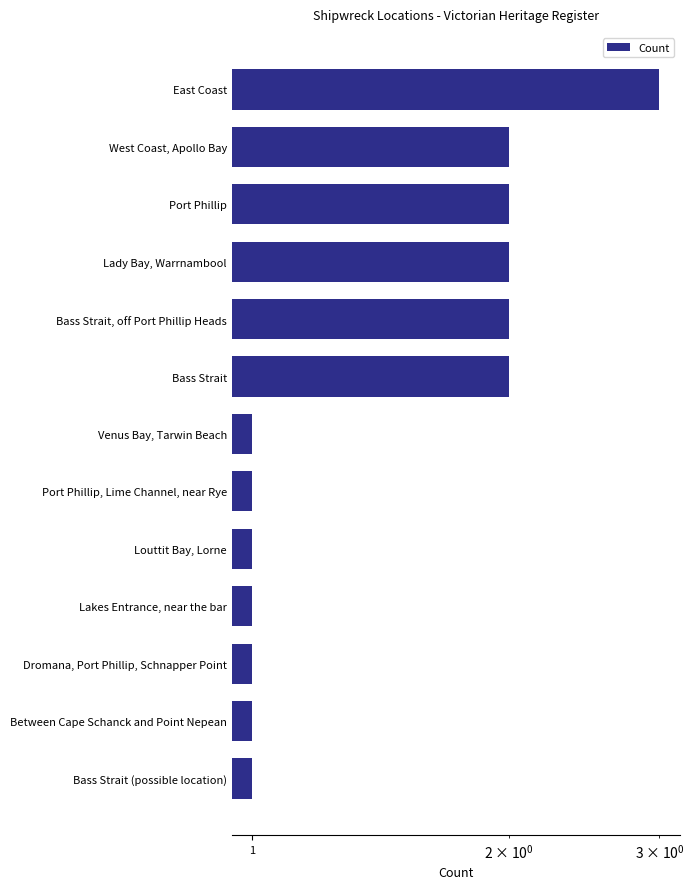

What is the greatest value displayed?

3